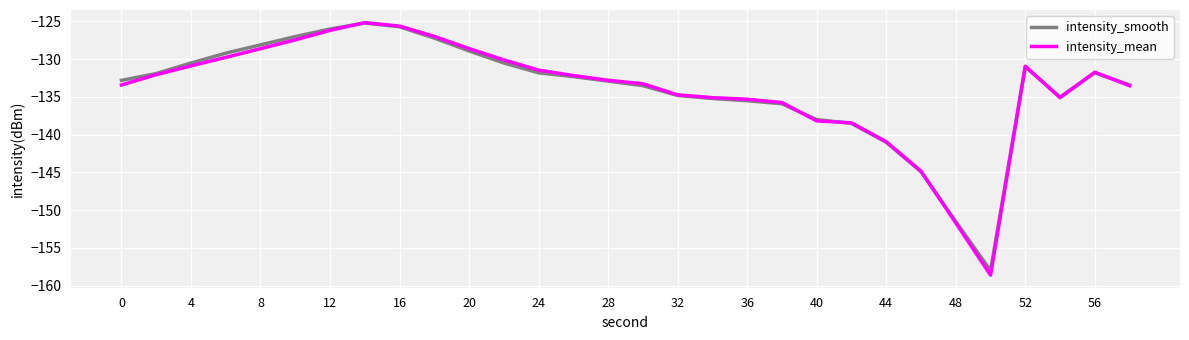

Which series has the widest spread of values?

intensity_mean